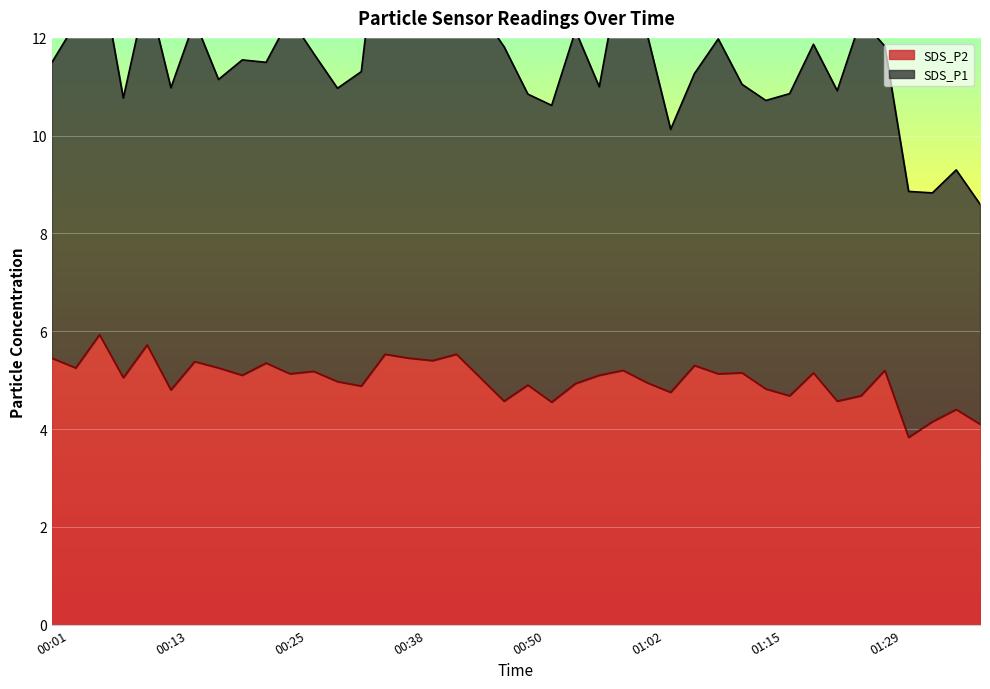

What value does the data have at 00:08?

5.0